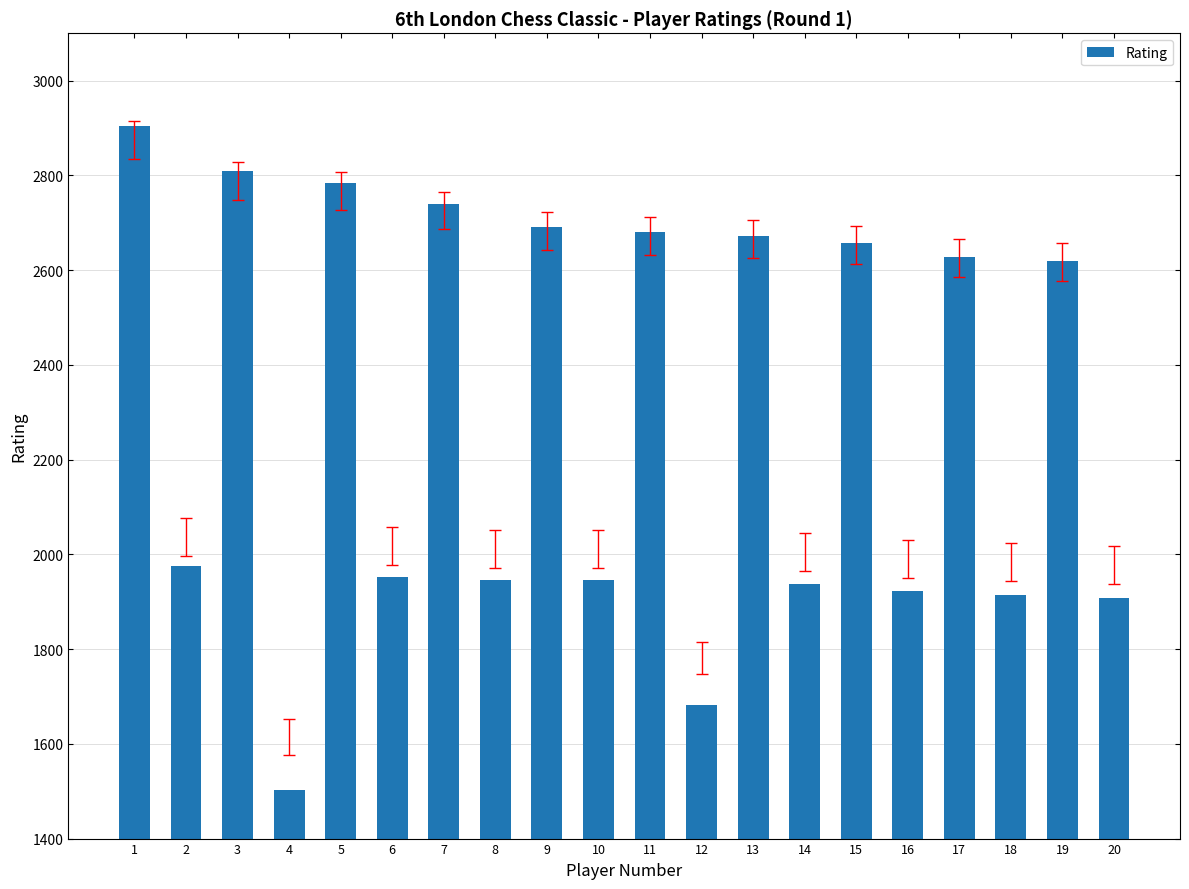

Does the chart contain any negative values?

No